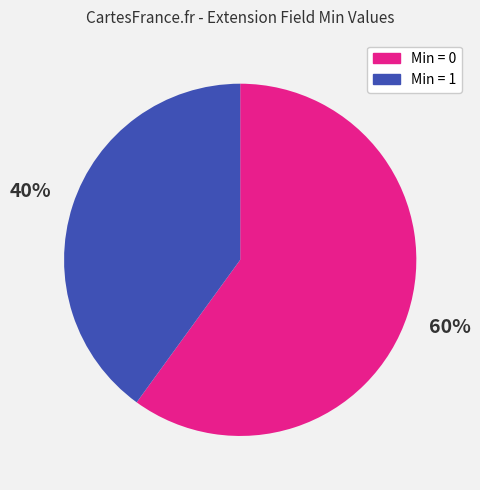

Does Min = 1 account for over 50% of the chart?

No